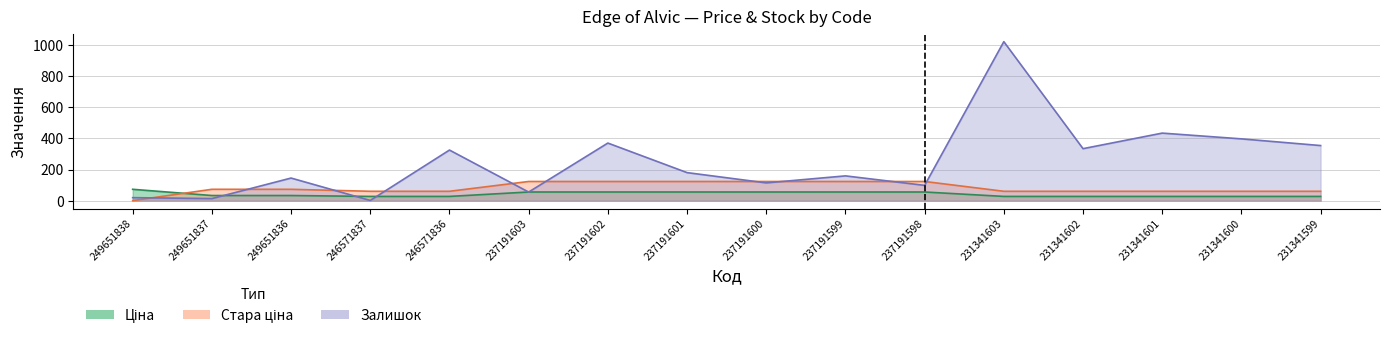

Rank the series at 249651838 from lowest to highest value.

Стара ціна, Залишок, Ціна